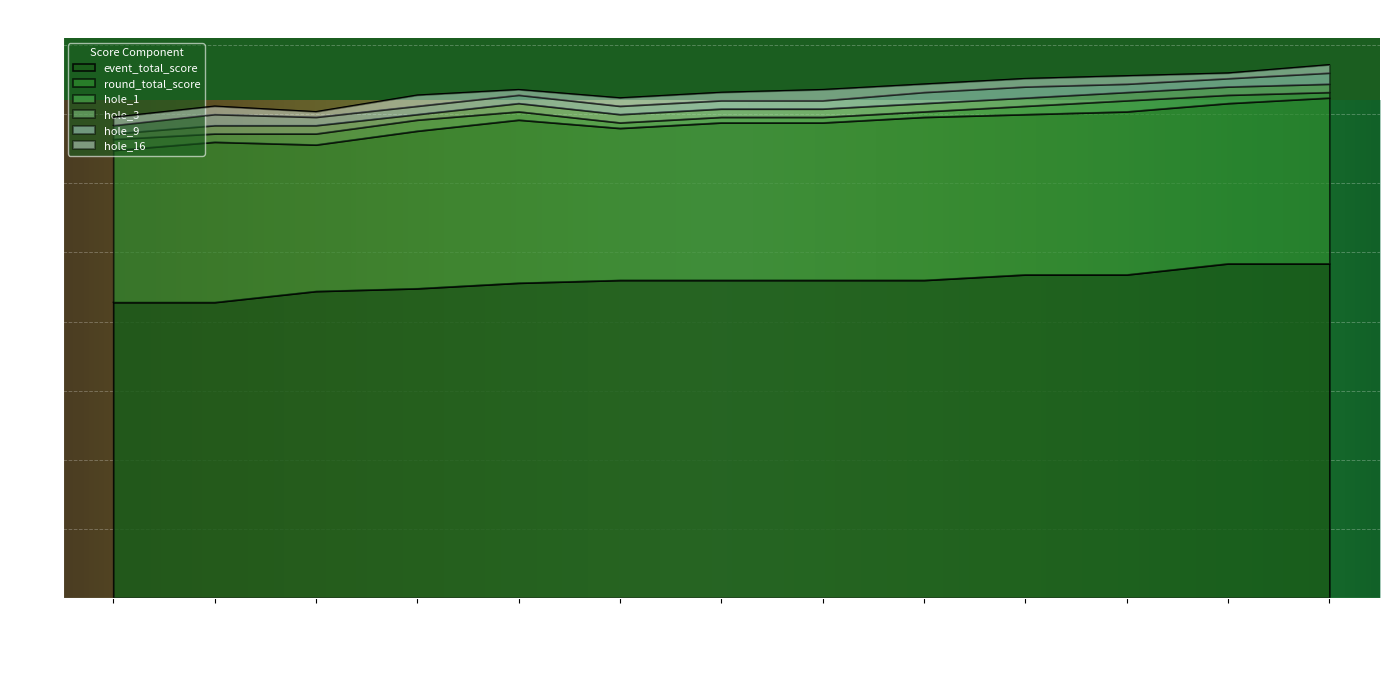

Reading right to left, extract all data points from this chart.

event_total_score: 121	121	117	117	115	115	115	115	114	112	111	107	107
round_total_score: 60	58	59	58	59	57	57	55	59	57	53	58	55
hole_1: 2	3	4	3	2	2	2	2	3	4	4	3	4
hole_3: 3	3	3	3	3	3	3	3	3	2	3	3	2
hole_9: 4	3	3	4	4	3	3	3	3	3	3	4	3
hole_16: 3	2	3	3	3	4	3	3	2	4	2	3	3